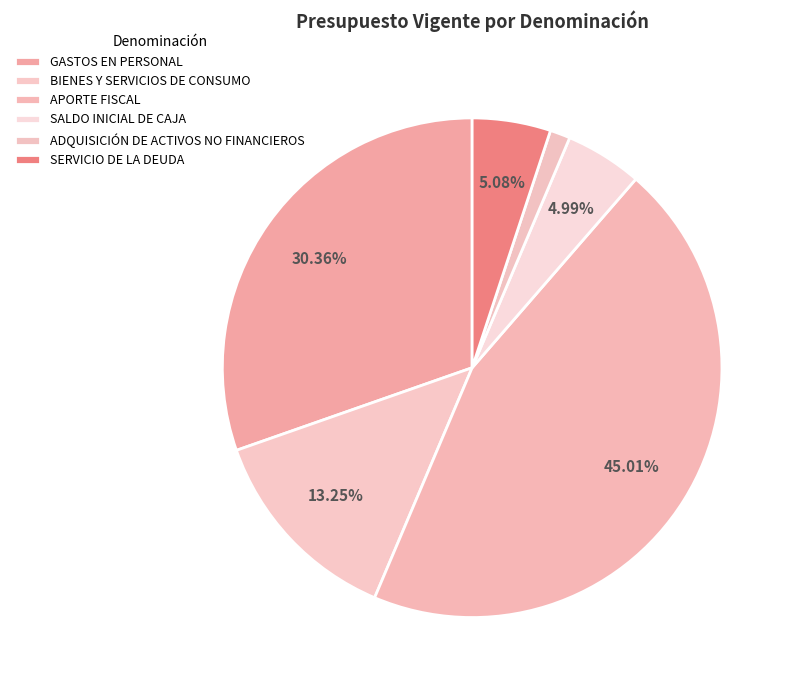

What is the largest slice in the pie chart?

APORTE FISCAL